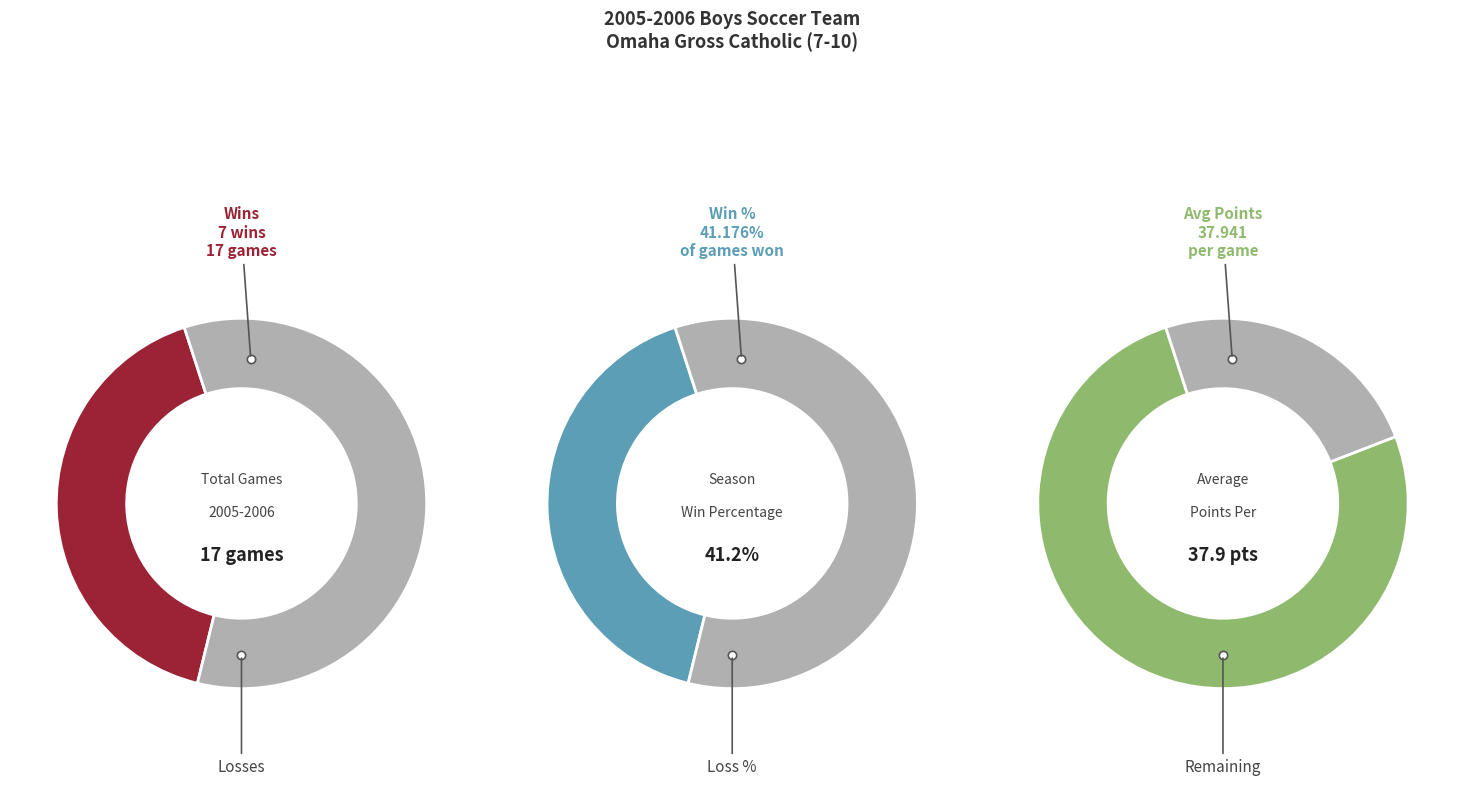

Is it true that Ralston is 3% of the pie?

False